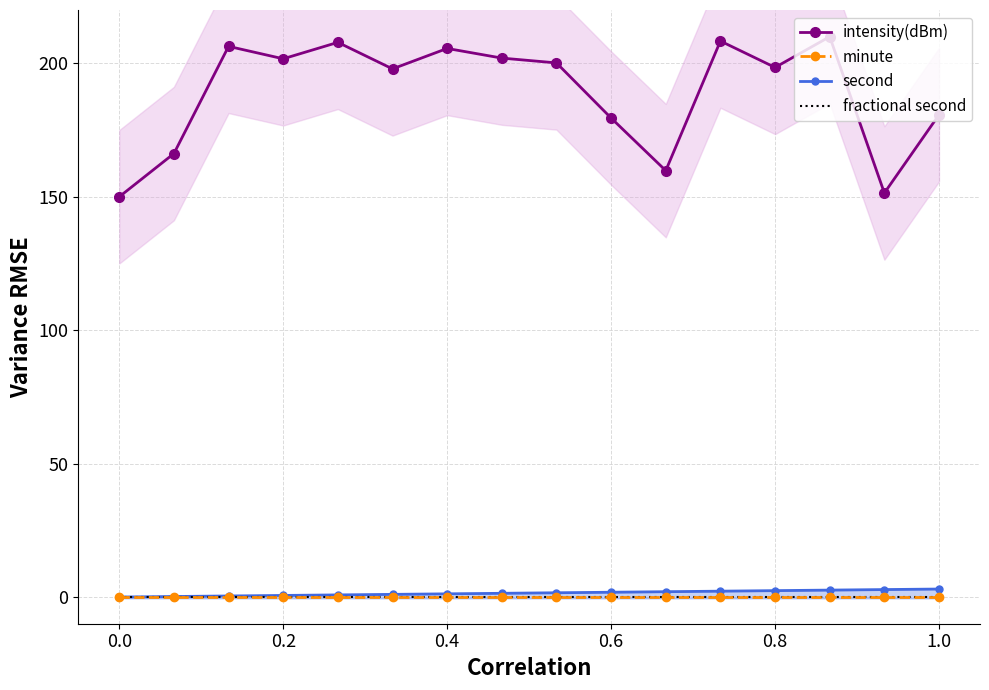

Which series changed the most between 0.2 and 6?

intensity(dBm)